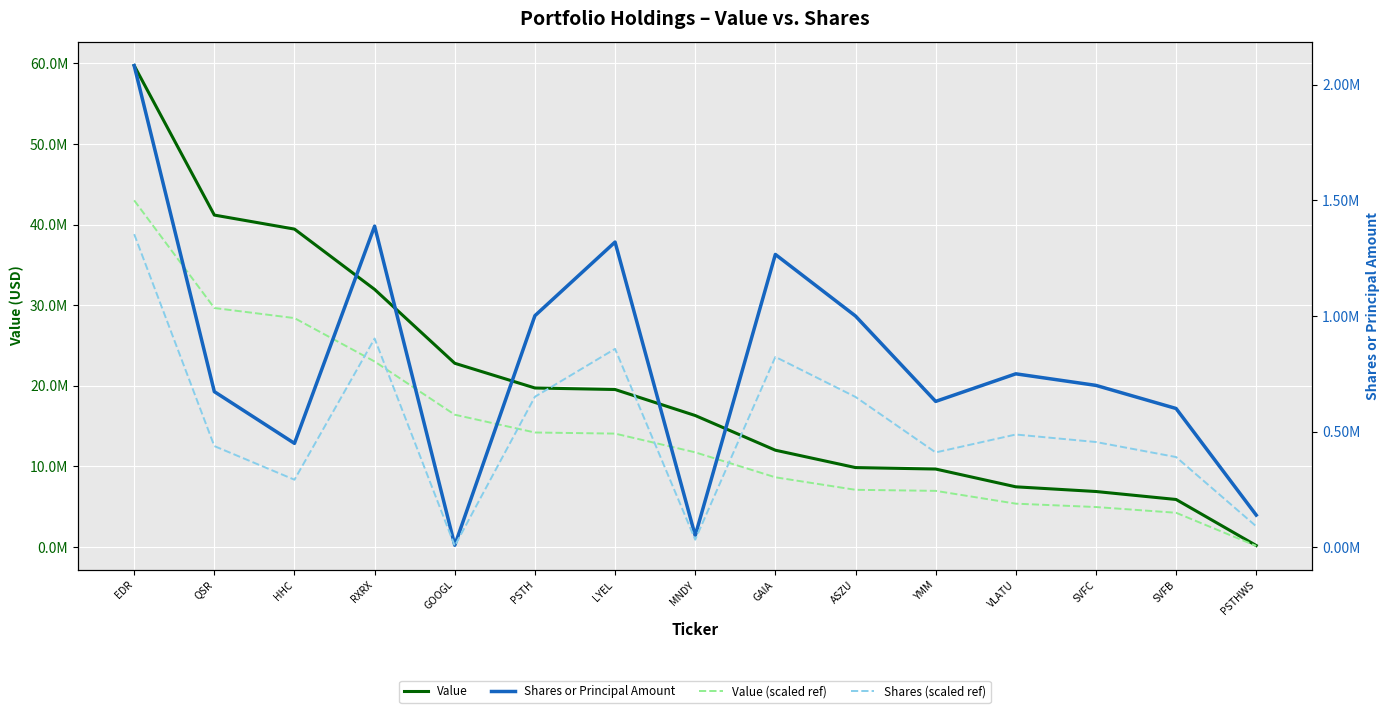

What is the spread (max minus min) of values at GOOGL?

22786458.8